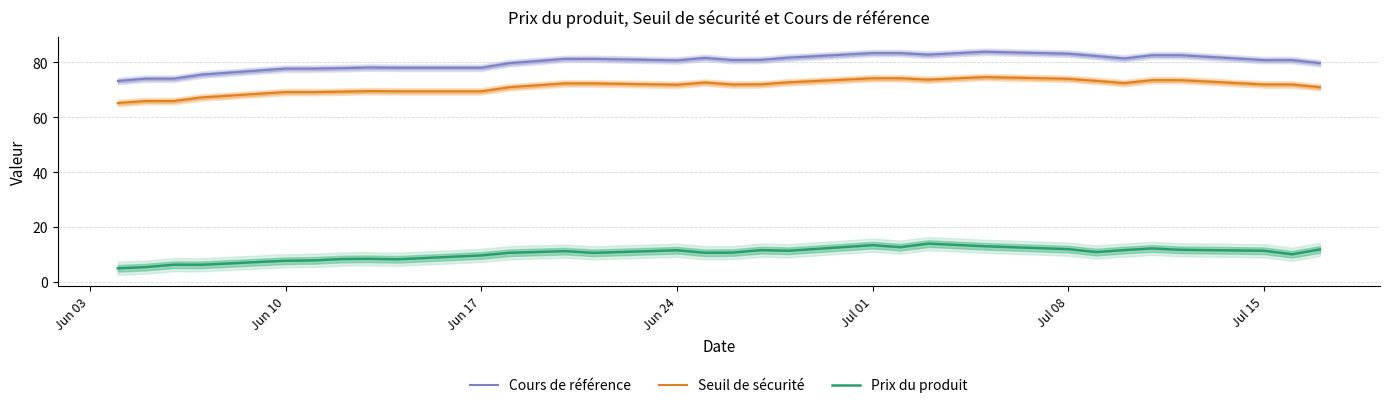

True or false: Cours de référence and Prix du produit cross at least once.

False